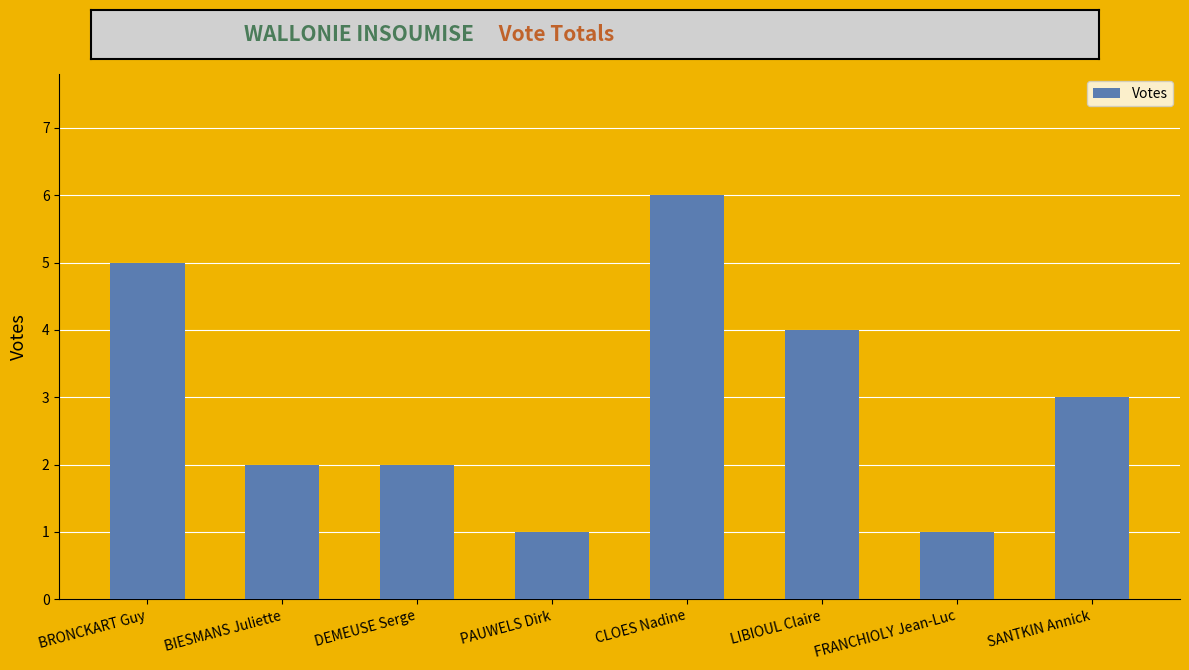

At which label is the value closest to 3?

SANTKIN Annick